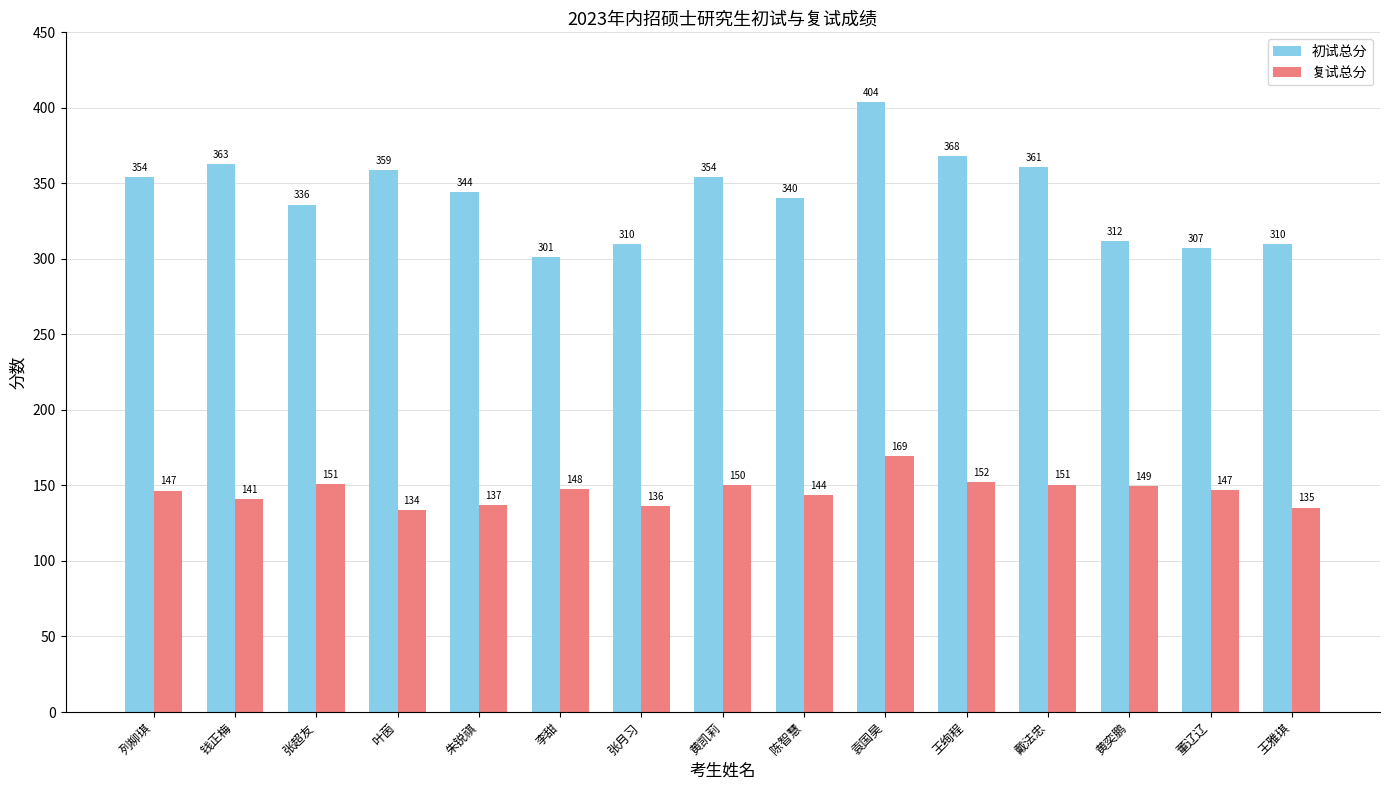

What is the label of the 14th bar from the left?

董辽辽